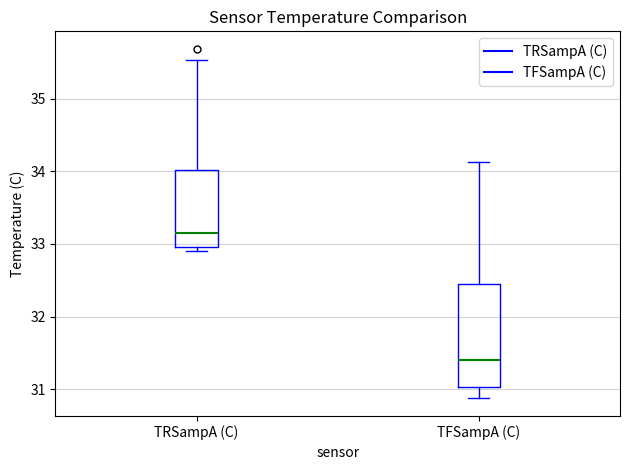

Which box has the highest median line?

TRSampA (C)